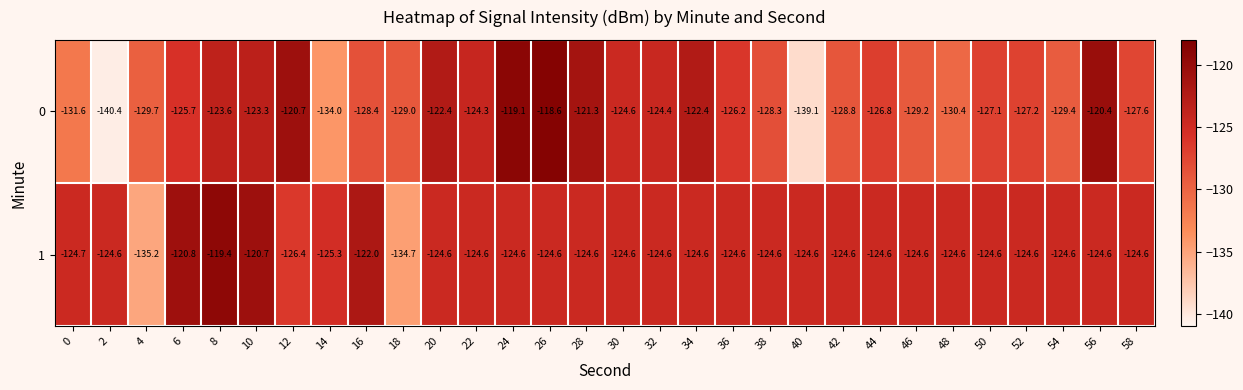

Rank the series by their maximum value, from lowest to highest.

1, 0